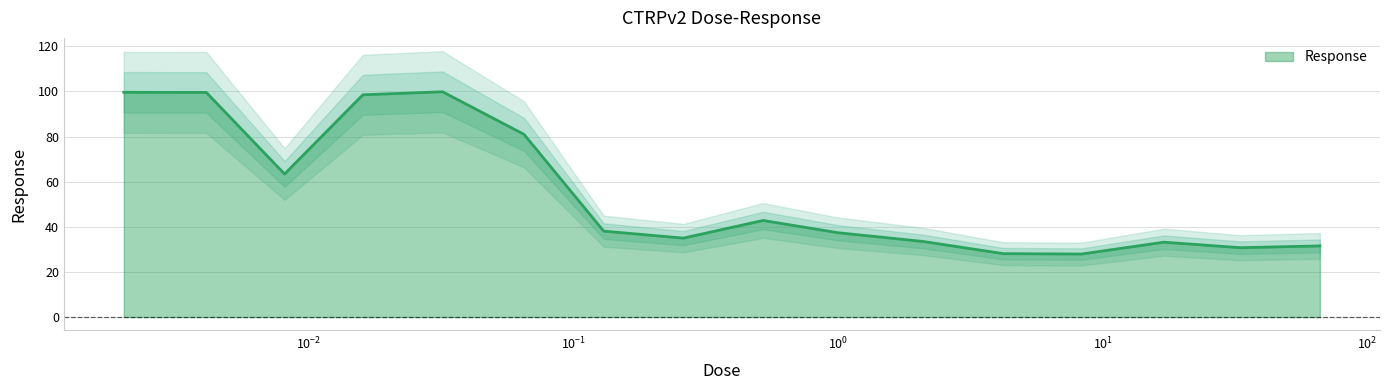

True or false: the data has more than 0 interior local peaks.

True